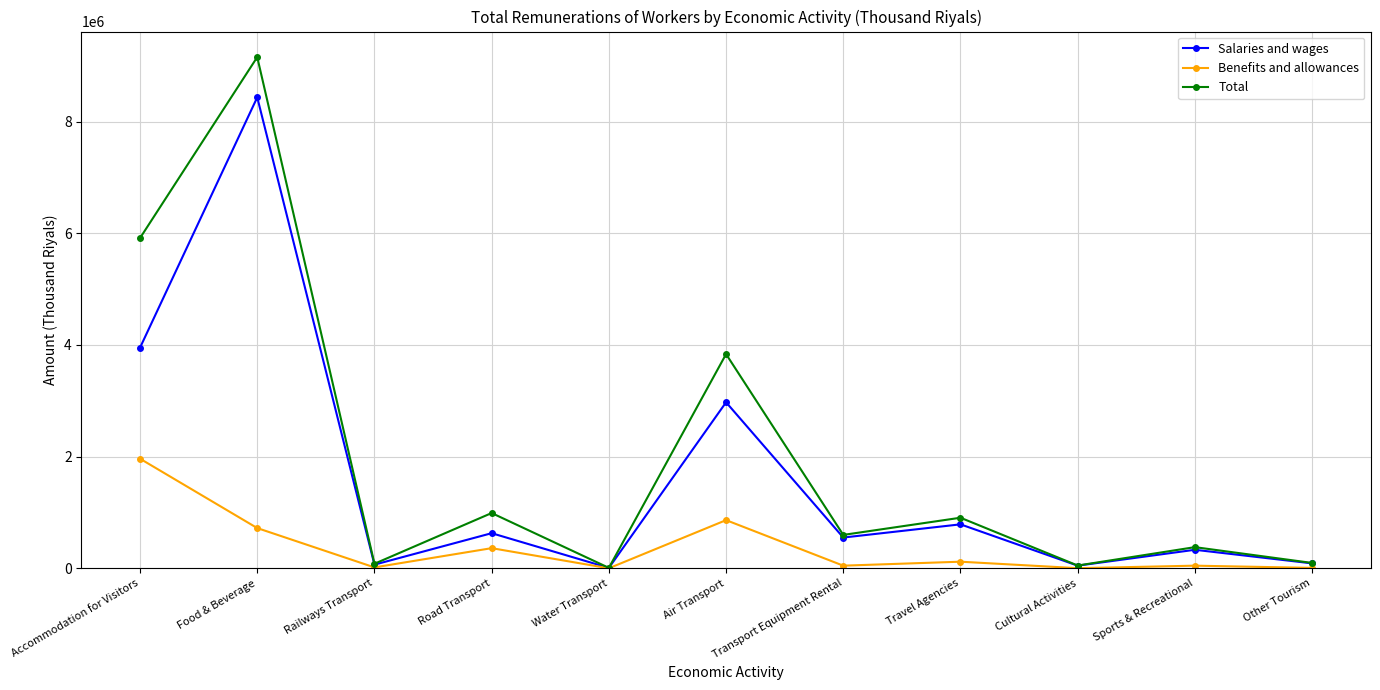

Is it true that Total equals 6500141 at Air Transport?

False